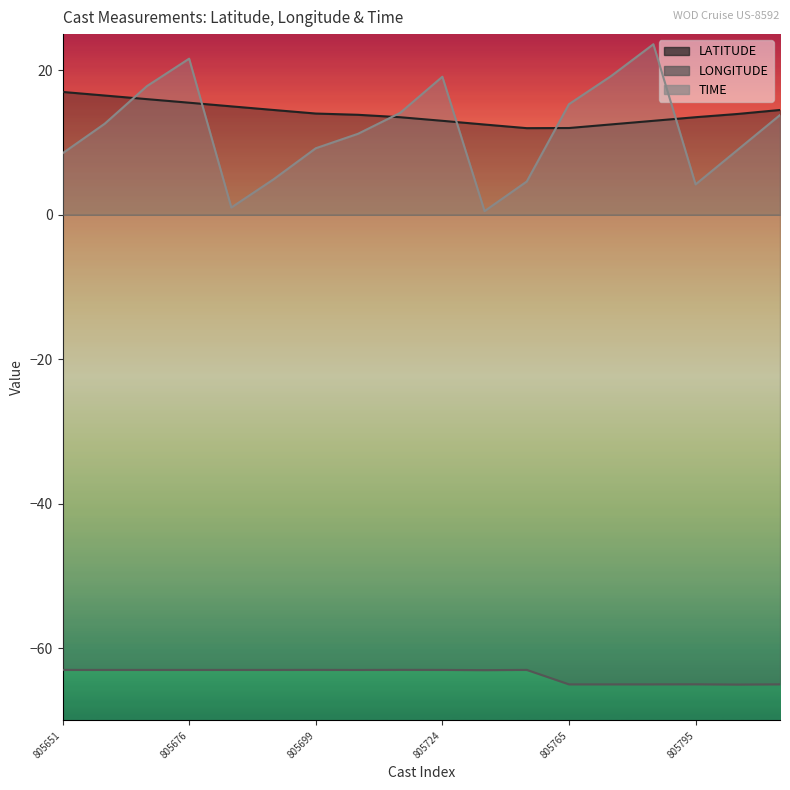

What is the minimum value for LONGITUDE?

-65.0